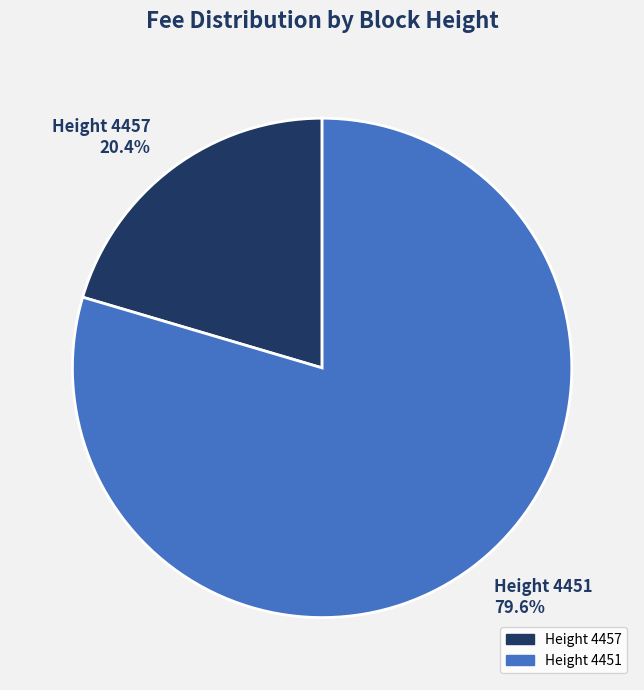

Count the number of slices in the pie.

2